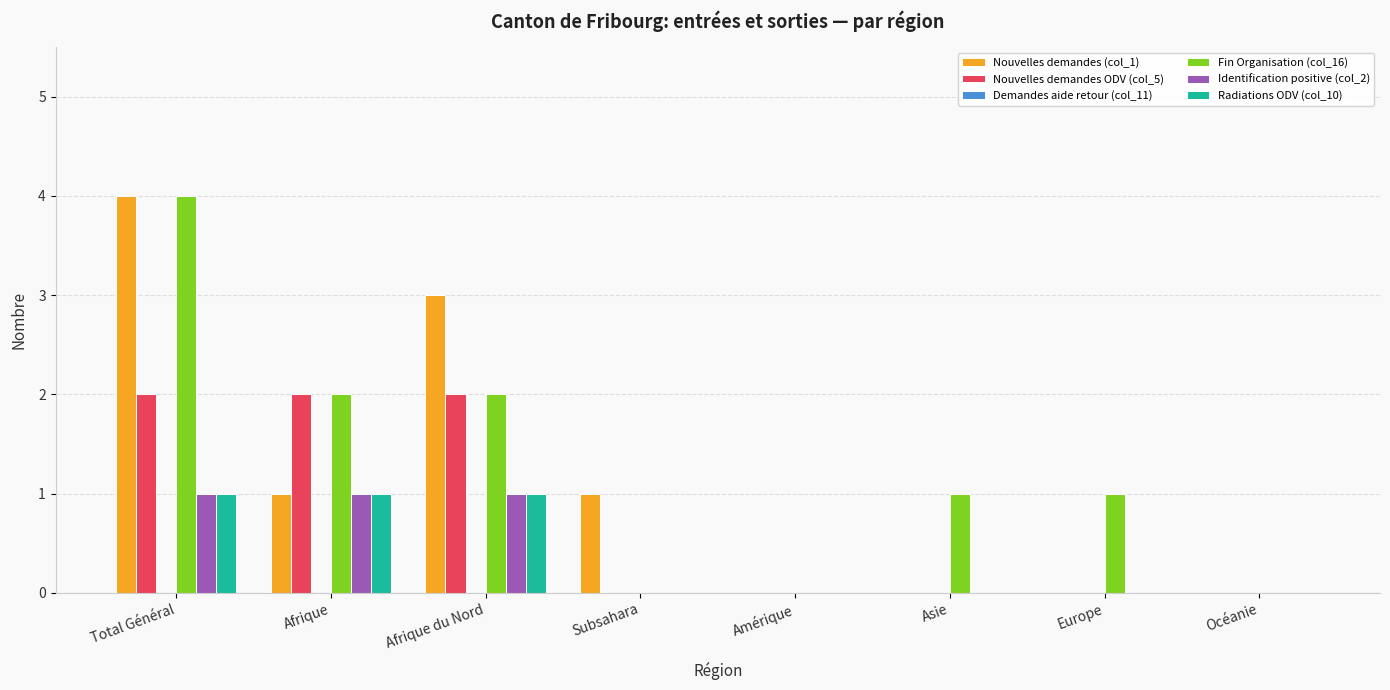

What is the maximum value for Fin Organisation (col_16)?

4